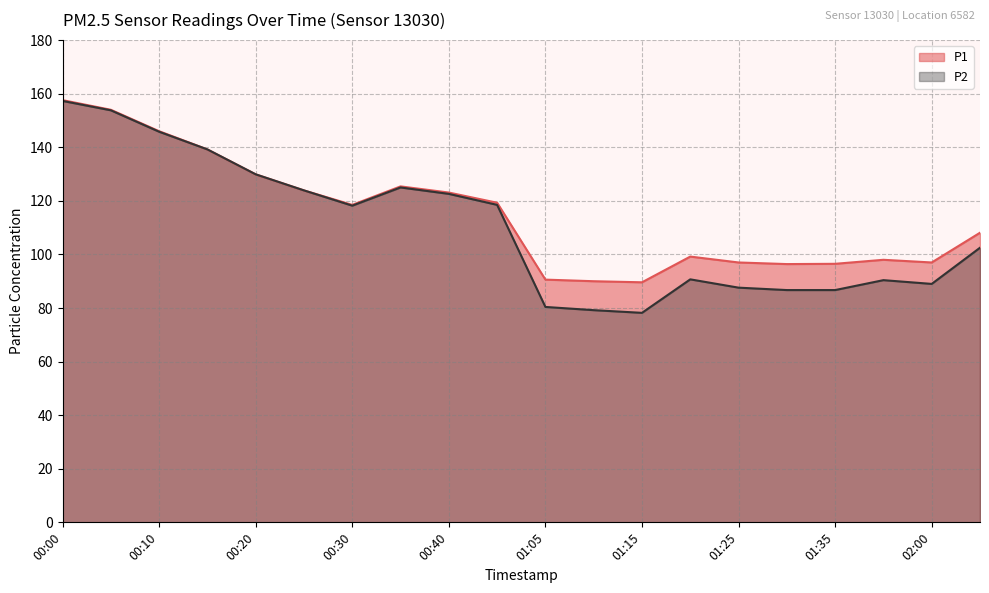

What is the total value across all series at 00:05?

307.8